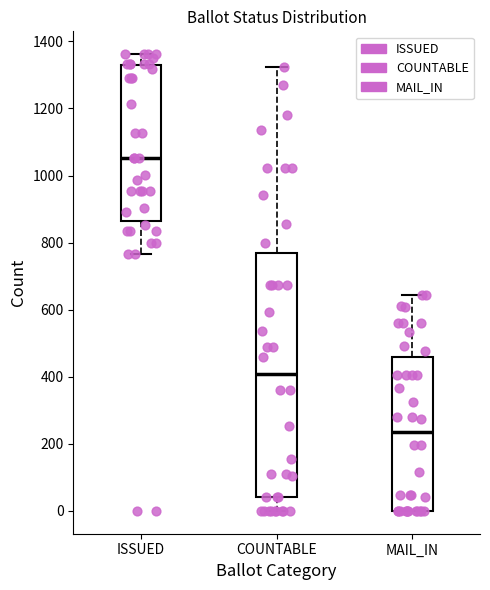

Where does the lower whisker of the box for ISSUED end on the y-axis? The values are not printed on the chart, so give them approximately, as read against the axis.

760